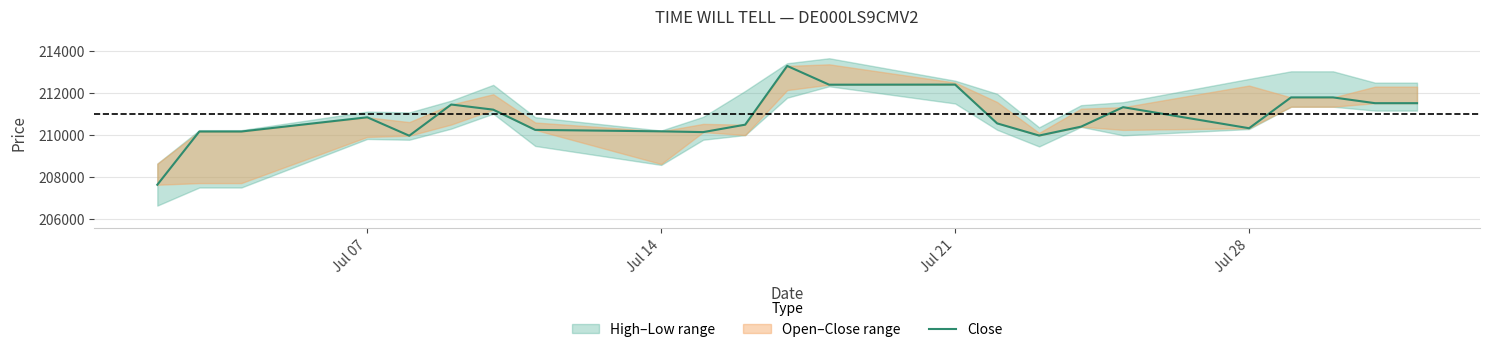

True or false: the data shows 117372 at 9.

False